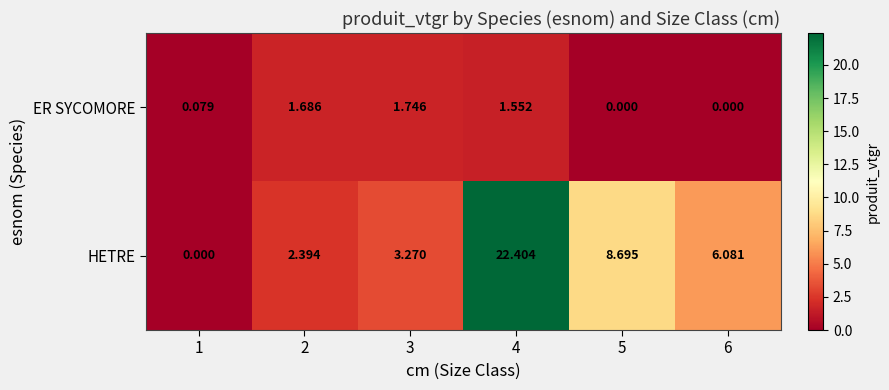

List the series in order of their peak value, lowest first.

ER SYCOMORE, HETRE